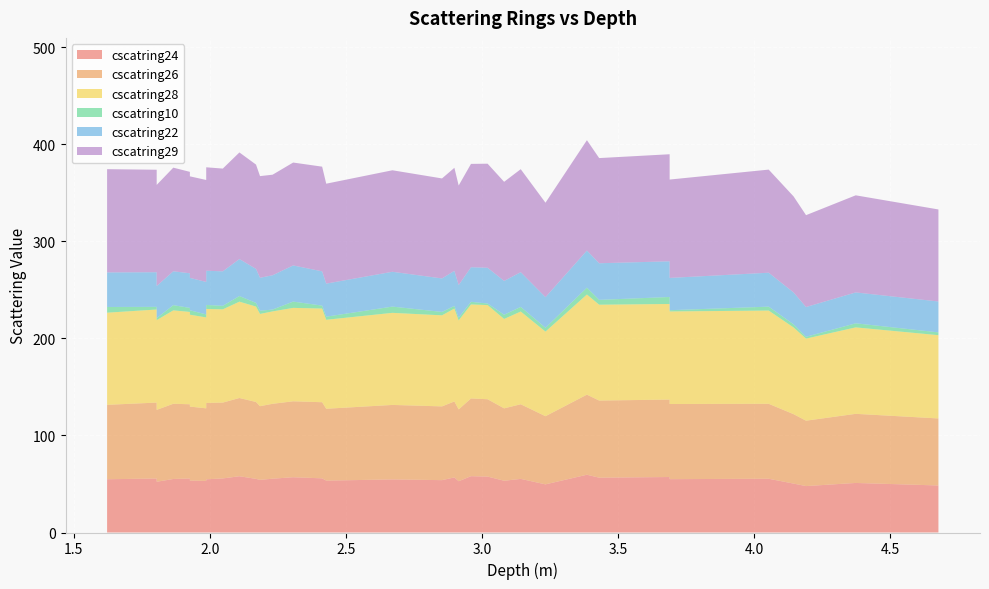

Reading right to left, transcribe all the data shown in this chart.

cscatring24: 4.677751=48.4	4.373749=51.1	4.19125=47.8	4.145503=50.4	4.053998=55.4	3.69=55.0	3.689999=57.2	3.431=56.5	3.386001=59.5	3.23375=49.6	3.14275=55.2	3.081748=53.3	3.021=57.6	2.96=58.0	2.914747=52.8	2.898999=56.8	2.853501=53.9	2.671258=54.7	2.427999=53.5	2.413002=55.8	2.306502=56.9	2.231=55.4	2.18475=54.2	2.169999=55.2	2.109=58.0	2.048=55.7	1.987=54.8	1.987=57.0	1.987=53.8	1.987=53.1	1.927=53.5	1.926999=55.6	1.866002=55.1	1.805001=52.3	1.805001=55.5	1.805001=73.1	1.805=55.6	1.622751=54.9
cscatring26: 4.677751=69.1	4.373749=71.2	4.19125=67.4	4.145503=71.5	4.053998=77.2	3.69=77.4	3.689999=79.8	3.431=79.5	3.386001=82.5	3.23375=70.2	3.14275=76.9	3.081748=74.6	3.021=79.7	2.96=80.1	2.914747=74.0	2.898999=78.3	2.853501=76.0	2.671258=76.8	2.427999=74.0	2.413002=78.5	2.306502=78.2	2.231=77.2	2.18475=75.9	2.169999=79.2	2.109=80.6	2.048=78.2	1.987=78.6	1.987=80.3	1.987=76.4	1.987=74.8	1.927=76.3	1.926999=76.5	1.866002=77.5	1.805001=74.1	1.805001=78.1	1.805001=97.7	1.805=78.2	1.622751=76.7
cscatring28: 4.677751=85.8	4.373749=89.0	4.19125=84.6	4.145503=89.3	4.053998=96.0	3.69=95.4	3.689999=98.5	3.431=98.7	3.386001=103.1	3.23375=87.1	3.14275=95.5	3.081748=92.1	3.021=97.0	2.96=96.8	2.914747=91.6	2.898999=95.7	2.853501=93.8	2.671258=94.8	2.427999=91.6	2.413002=96.5	2.306502=96.2	2.231=95.2	2.18475=95.0	2.169999=98.3	2.109=99.2	2.048=96.0	1.987=96.8	1.987=99.1	1.987=95.2	1.987=93.6	1.927=94.6	1.926999=95.1	1.866002=96.2	1.805001=92.4	1.805001=97.8	1.805001=115.4	1.805=95.9	1.622751=94.9
cscatring10: 4.677751=2.9	4.373749=4.2	4.19125=1.9	4.145503=3.2	4.053998=4.0	3.69=1.3	3.689999=7.2	3.431=5.0	3.386001=7.1	3.23375=3.9	3.14275=4.8	3.081748=4.3	3.021=1.6	2.96=2.7	2.914747=2.9	2.898999=2.7	2.853501=3.5	2.671258=6.4	2.427999=3.2	2.413002=3.0	2.306502=6.5	2.231=1.9	2.18475=3.3	2.169999=3.7	2.109=5.8	2.048=3.6	1.987=4.1	1.987=7.1	1.987=2.7	1.987=3.1	1.927=4.6	1.926999=4.2	1.866002=5.4	1.805001=2.1	1.805001=4.6	1.805001=10.9	1.805=2.7	1.622751=5.9
cscatring22: 4.677751=31.8	4.373749=31.8	4.19125=30.7	4.145503=32.8	4.053998=35.0	3.69=33.3	3.689999=36.8	3.431=37.7	3.386001=38.2	3.23375=31.6	3.14275=35.8	3.081748=34.8	3.021=36.8	2.96=35.6	2.914747=33.5	2.898999=36.2	2.853501=34.5	2.671258=35.9	2.427999=34.1	2.413002=35.3	2.306502=37.3	2.231=35.3	2.18475=33.9	2.169999=35.0	2.109=38.1	2.048=35.5	1.987=35.2	1.987=36.4	1.987=34.9	1.987=33.4	1.927=33.4	1.926999=35.7	1.866002=34.9	1.805001=33.1	1.805001=35.2	1.805001=49.7	1.805=35.7	1.622751=35.6
cscatring29: 4.677751=94.8	4.373749=100.0	4.19125=94.6	4.145503=98.9	4.053998=106.2	3.69=101.3	3.689999=110.3	3.431=108.3	3.386001=113.7	3.23375=97.3	3.14275=106.1	3.081748=102.1	3.021=107.2	2.96=106.5	2.914747=102.6	2.898999=106.1	2.853501=103.0	2.671258=104.6	2.427999=102.9	2.413002=107.8	2.306502=106.0	2.231=103.6	2.18475=104.7	2.169999=107.5	2.109=109.8	2.048=105.8	1.987=106.6	1.987=107.8	1.987=107.9	1.987=105.0	1.927=104.6	1.926999=104.5	1.866002=106.8	1.805001=104.1	1.805001=108.6	1.805001=138.6	1.805=105.6	1.622751=106.4